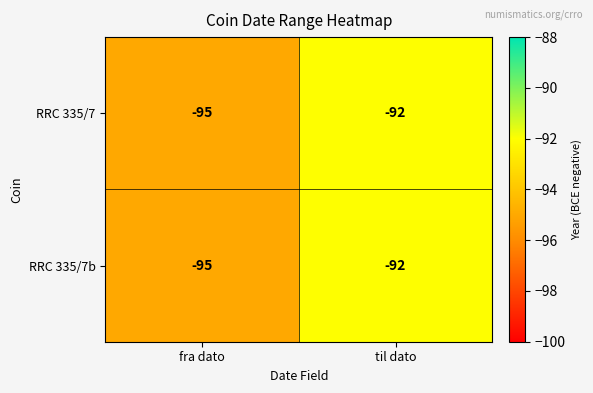

At which category is the sum across all series the highest?

til dato